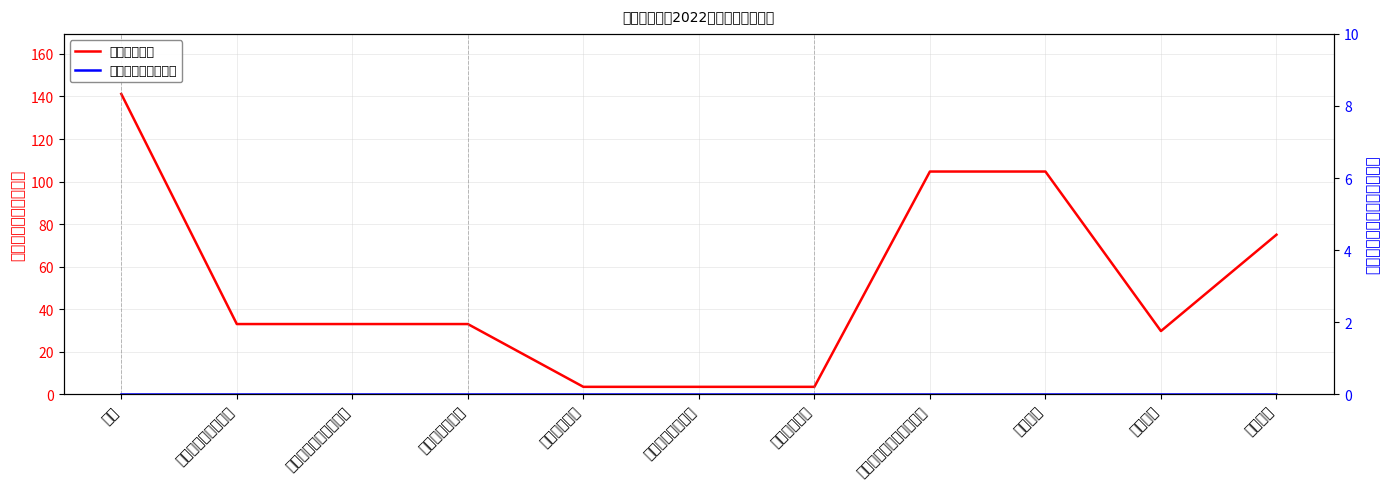

Between 行政事业单位养老支出 and 气象服务, which is larger?

气象服务